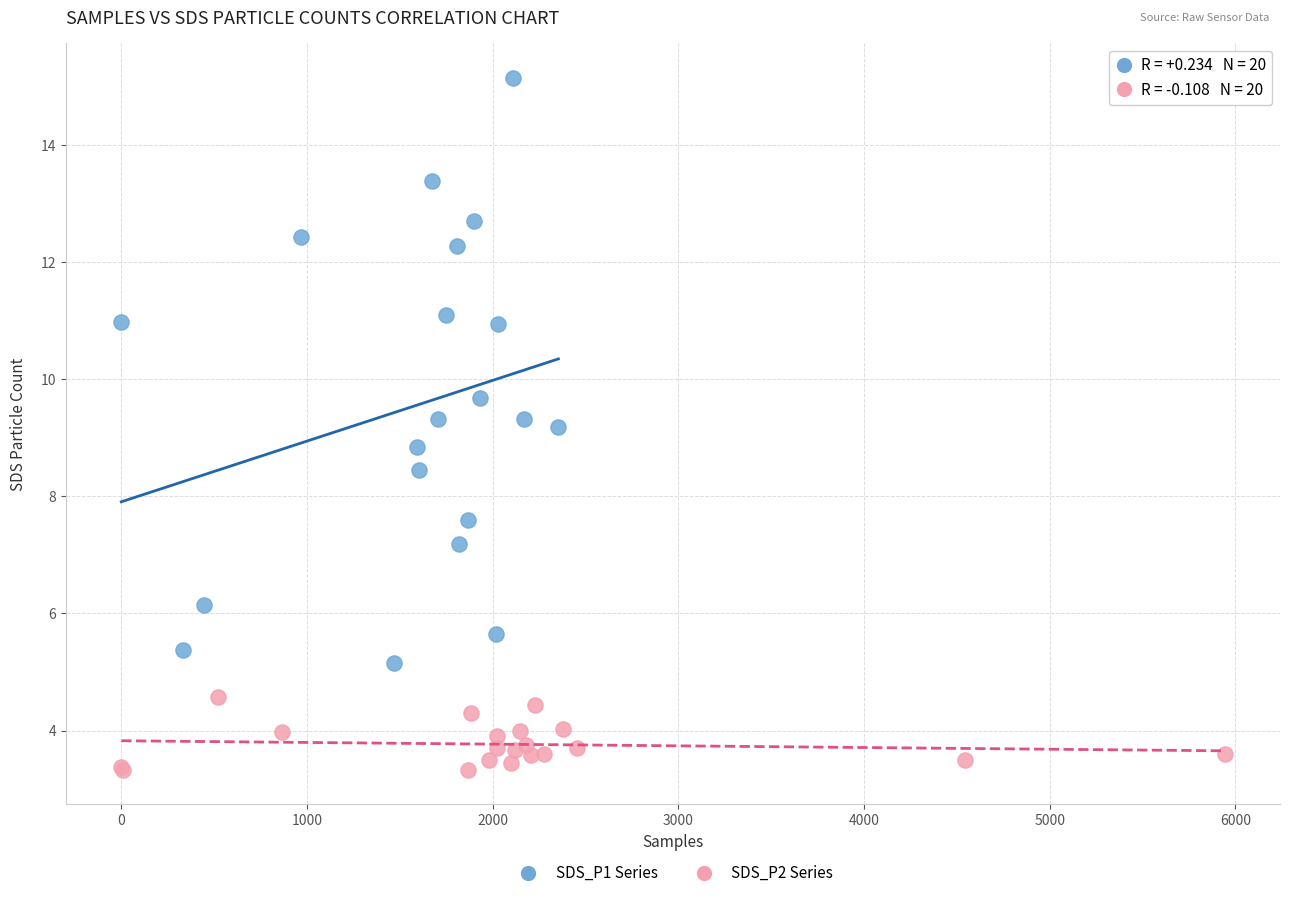

Which series contains the lowest Y value?

SDS_P2 Series